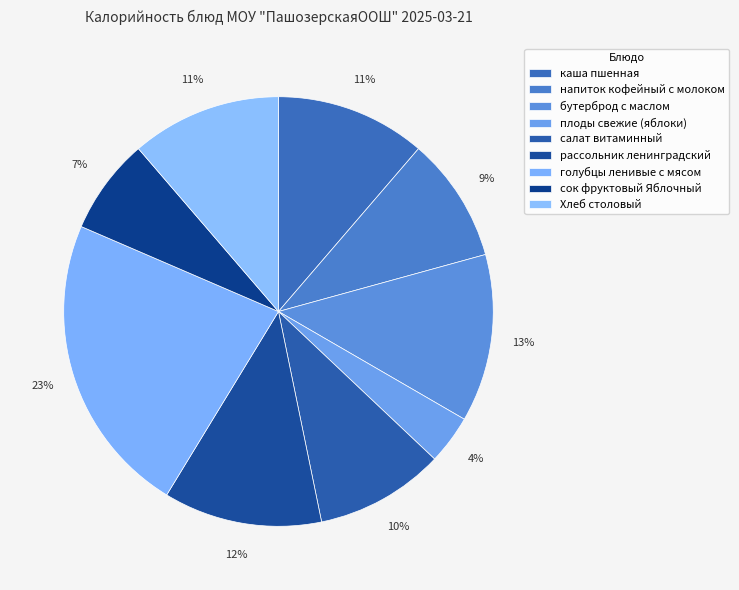

How many slices are in this pie chart?

9